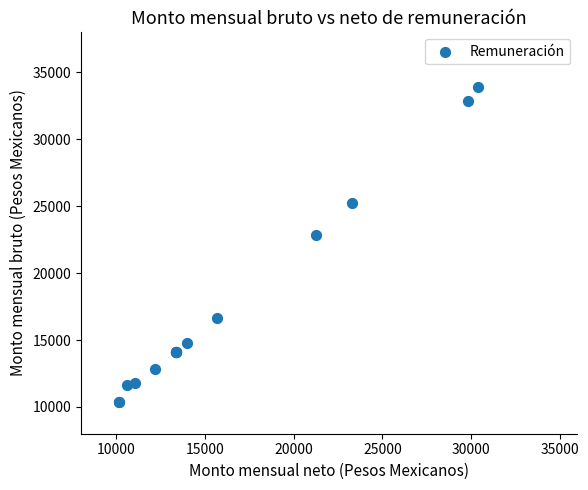

What Y value in the scatter plot is closest to 22158?

22857.5